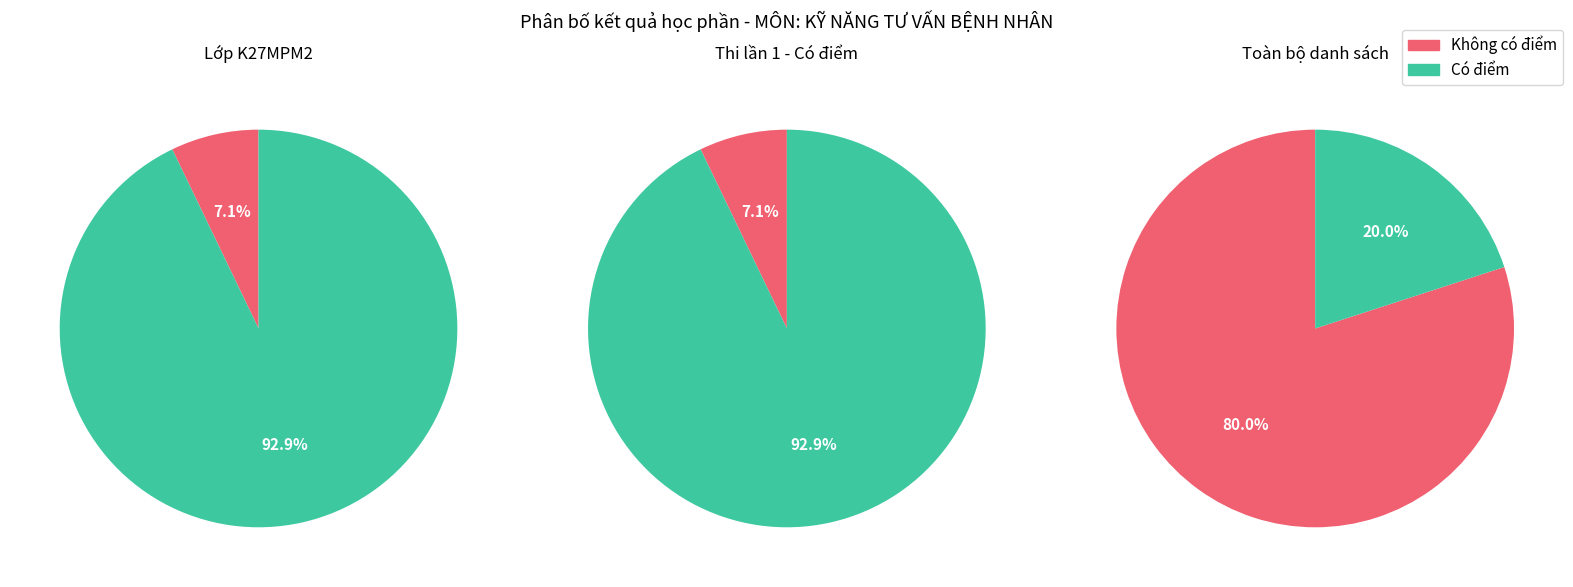

Is the sum of 1 and 0 greater than half?

Yes